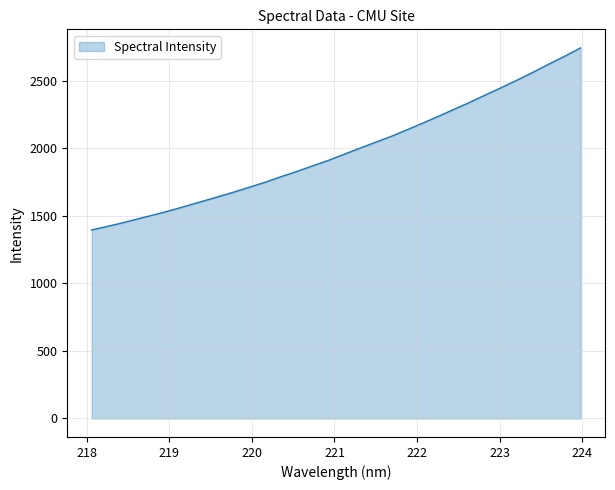

What is the greatest value displayed?

2743.6